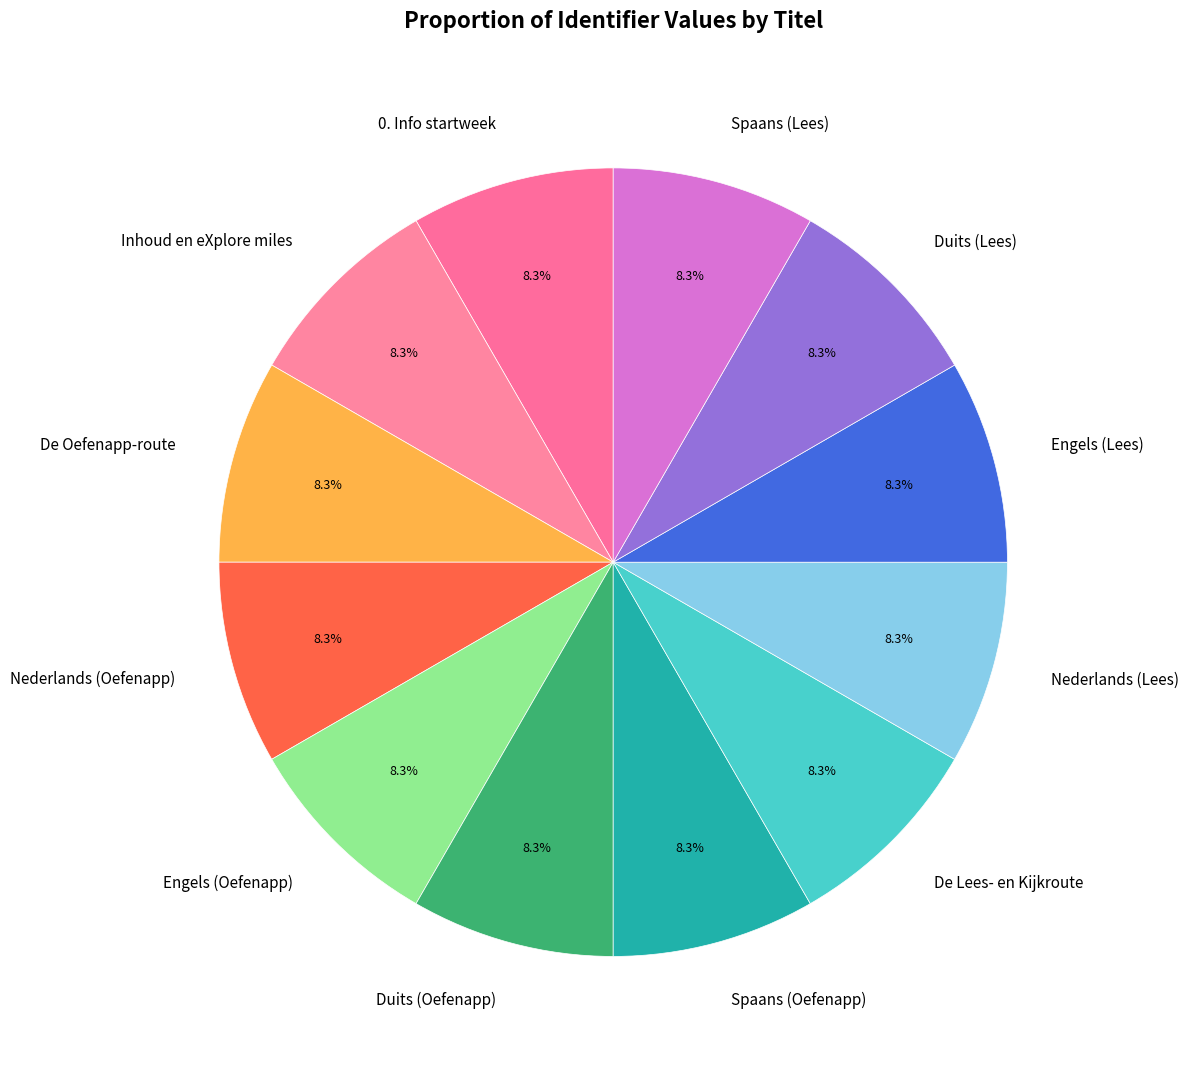

Is it true that Duits (Lees) is 1% of the pie?

False